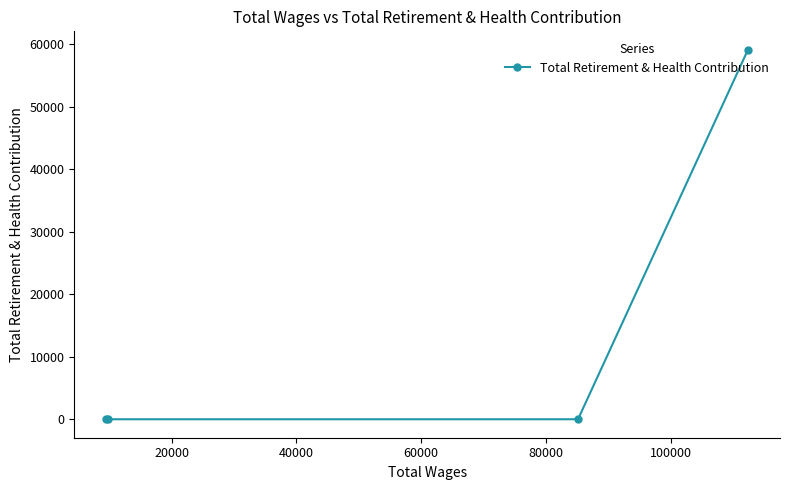

What is the greatest value displayed?

59089